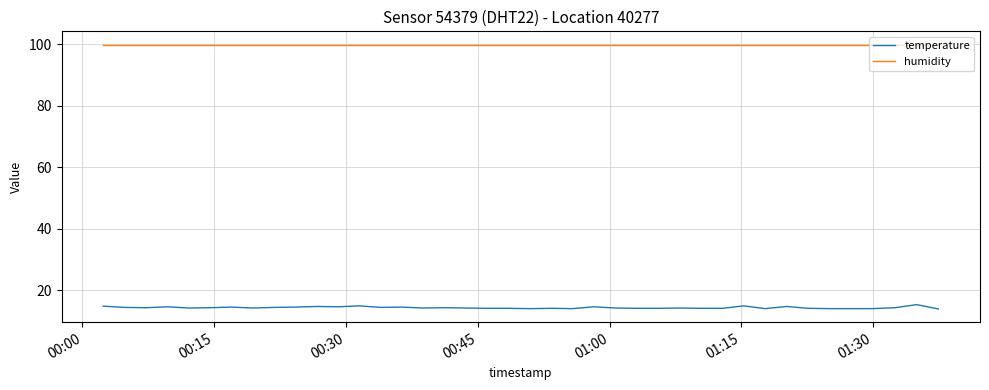

What is the highest value of the humidity series?

99.9